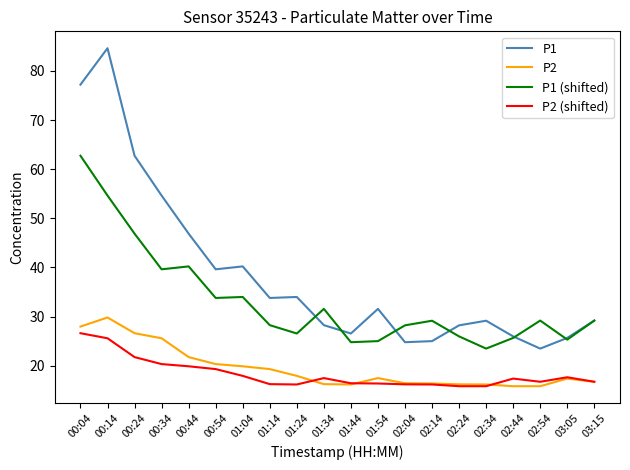

Is the value of P2 at 00:54 greater than the value of P2 (shifted) at 01:44?

Yes